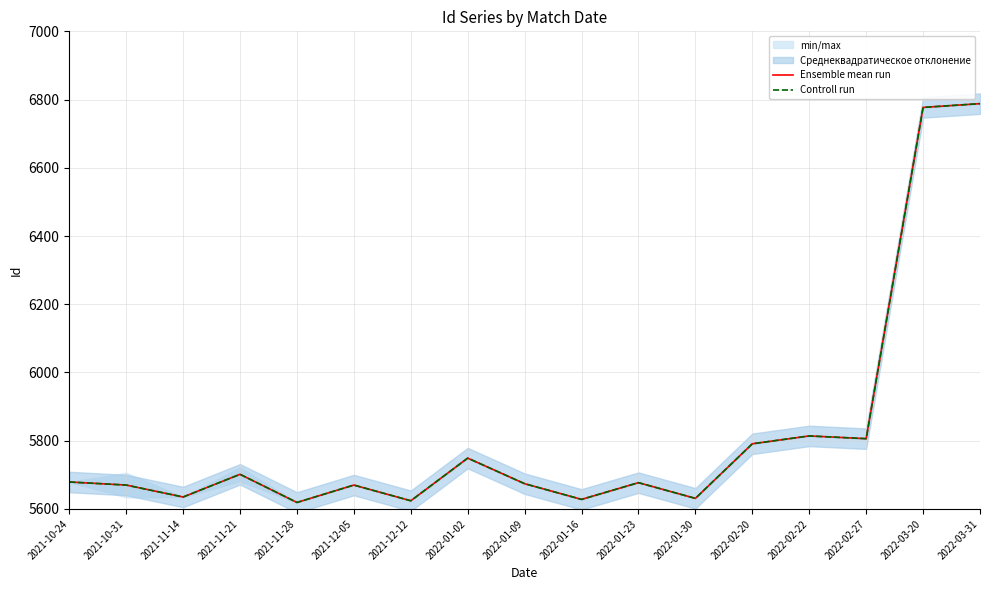

At how many categories does at least one series exceed 6635?

2